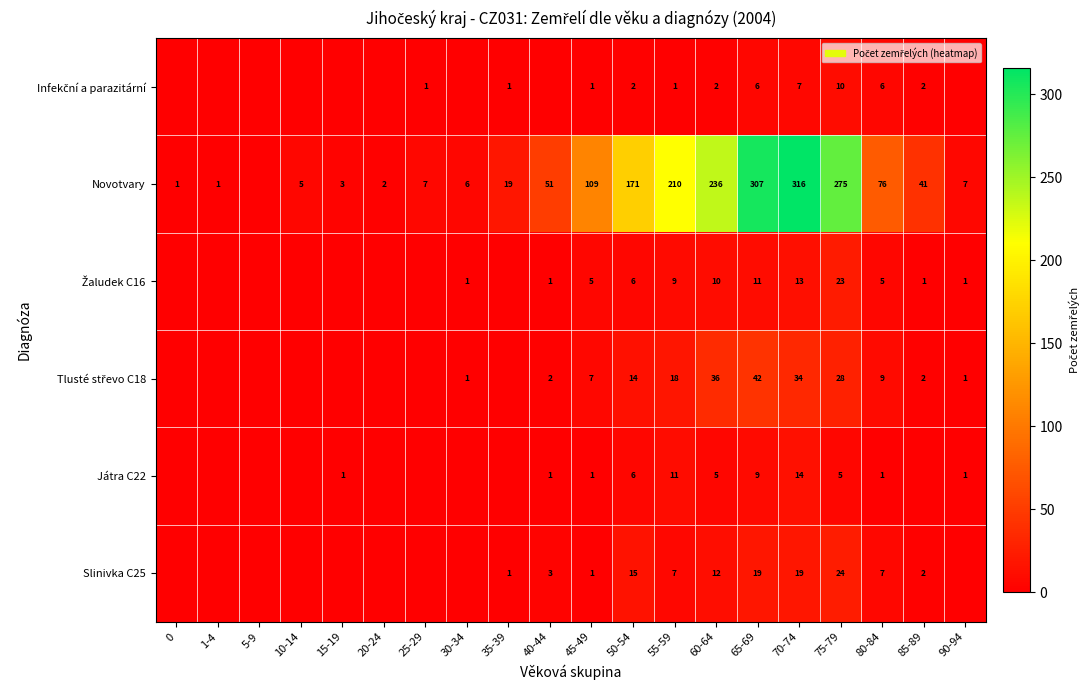

What is the sum of the Slinivka C25 values at 45-49 and 50-54?

16